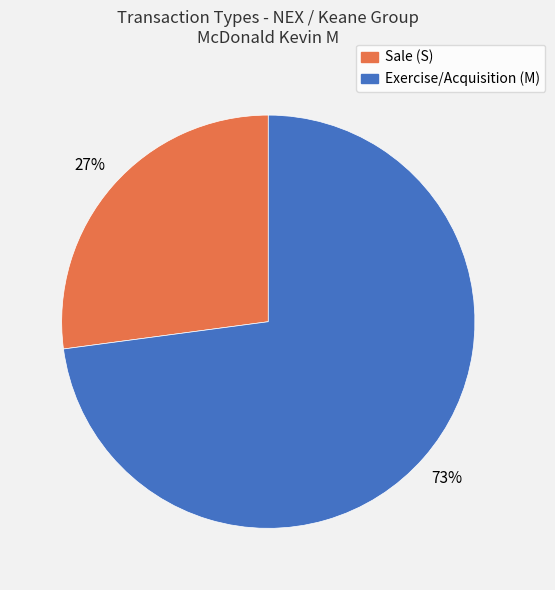

How many slices are in this pie chart?

2